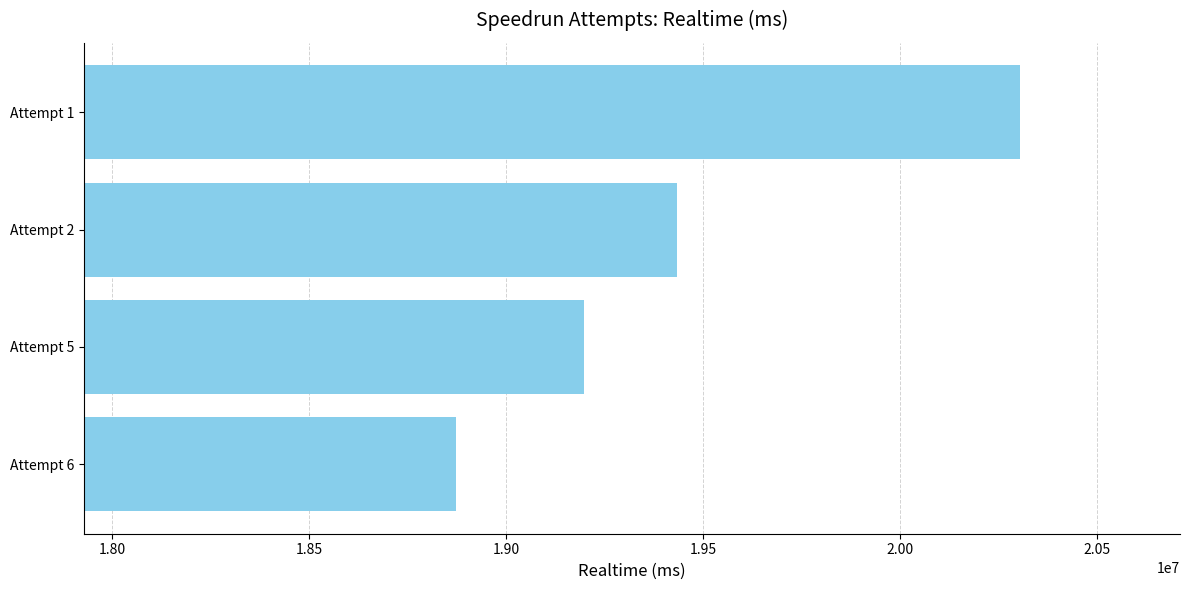

Which category has the lowest value across all series?

Attempt 6